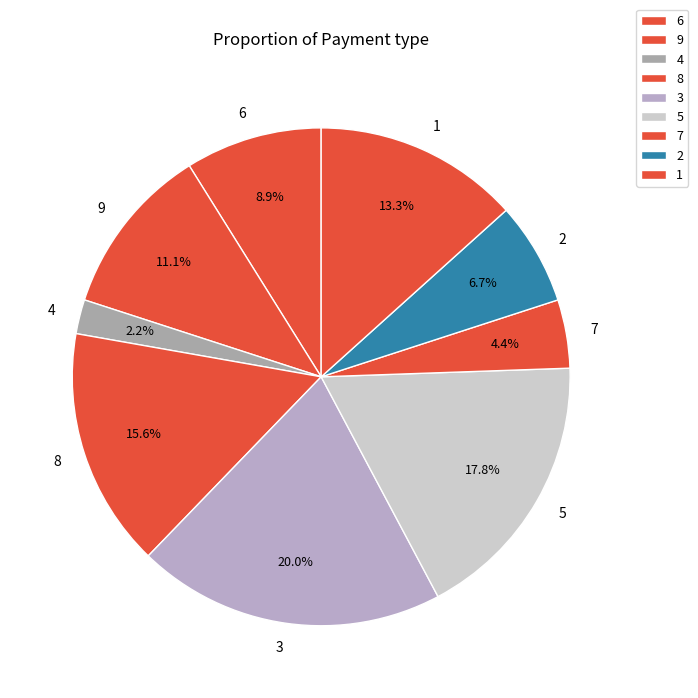

What percentage do 3 and 7 together represent?

24.4%